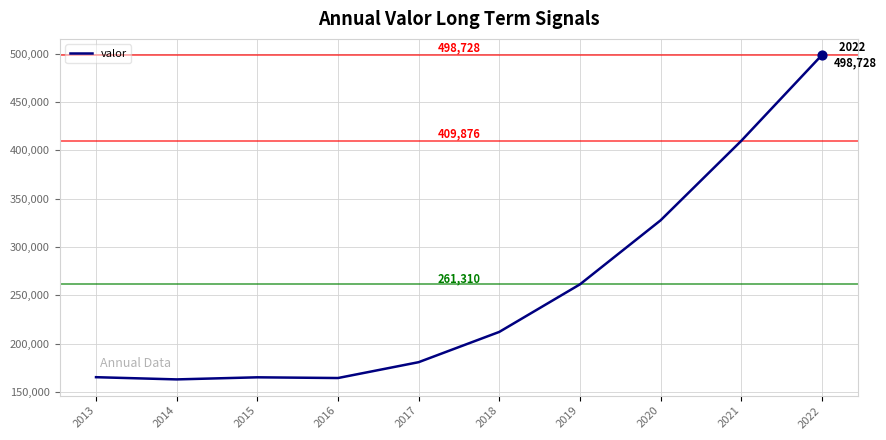

What is the change in value from 2020 to 2021?

+82272